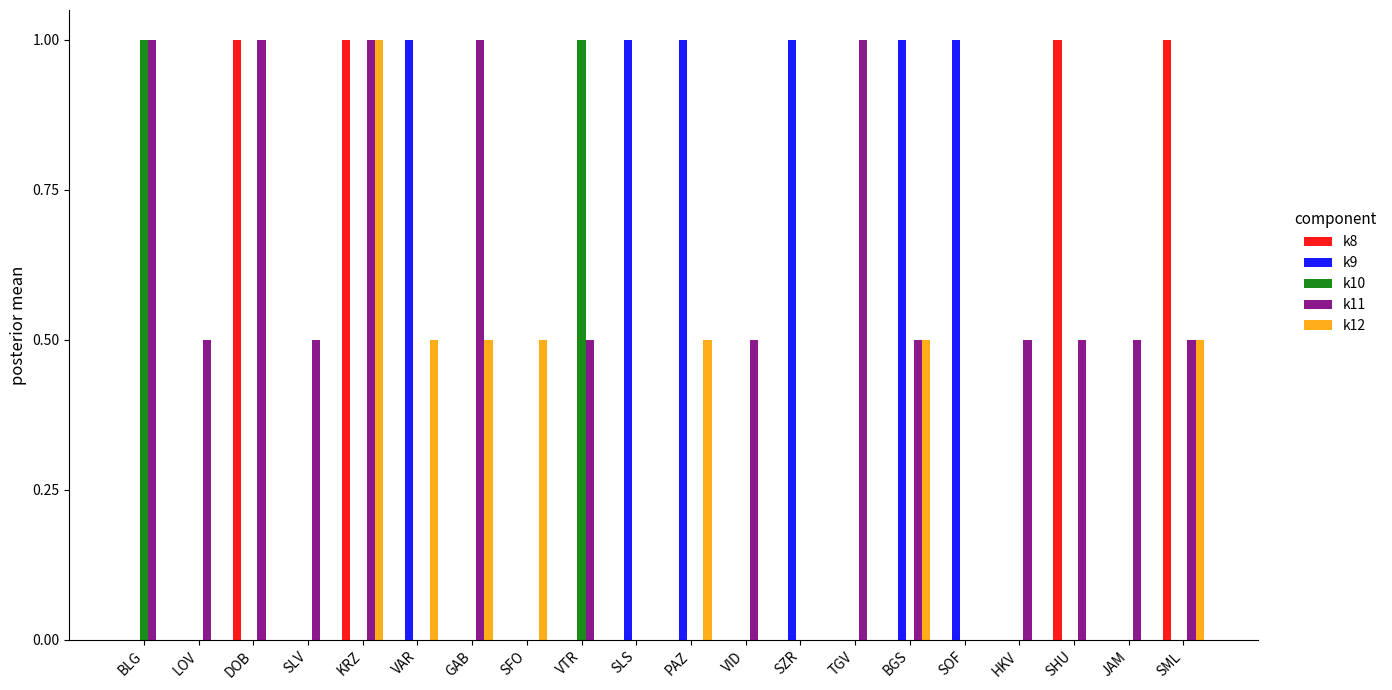

What is the total value across all series at TGV?

1.0